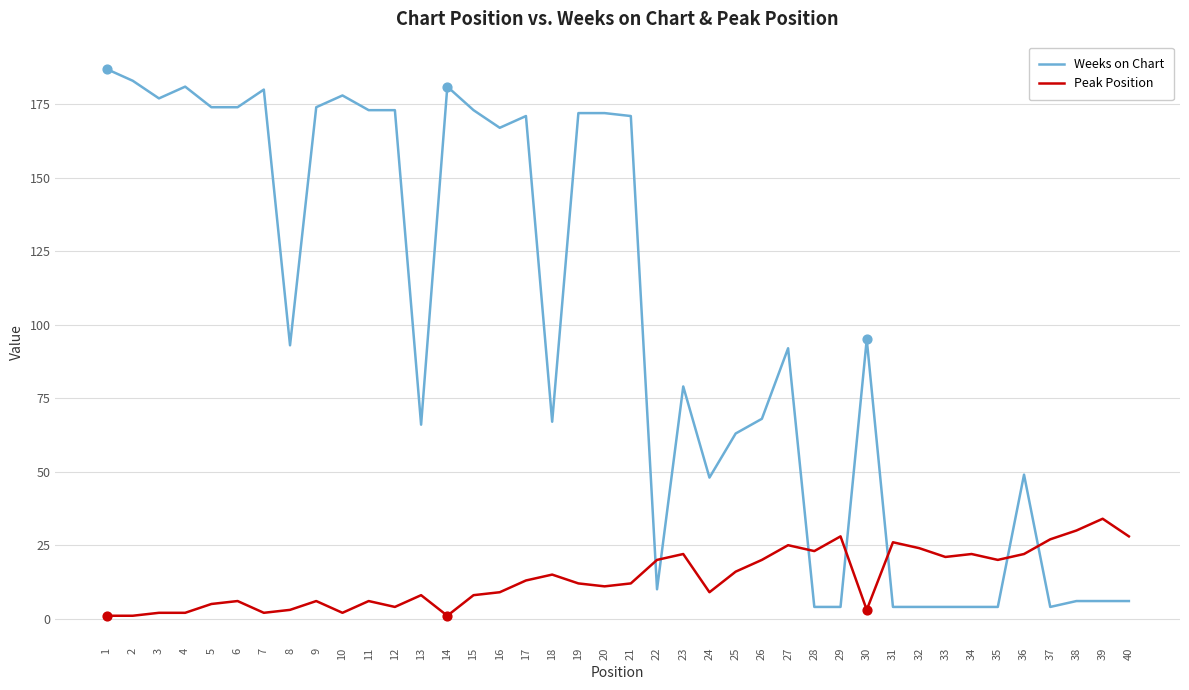

At how many categories does at least one series exceed 186?

1